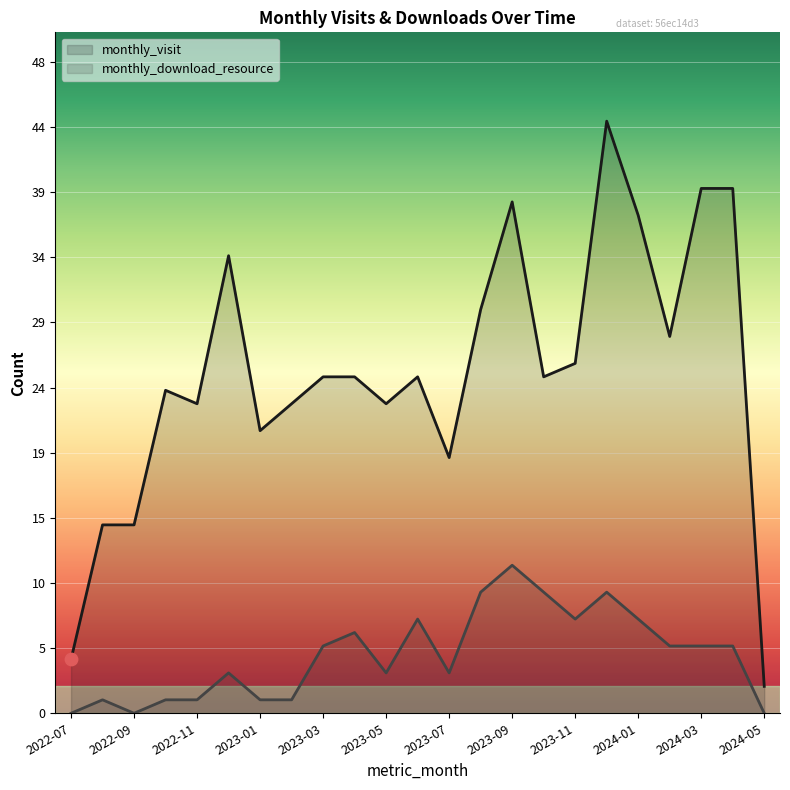

At how many categories does at least one series exceed 29?

7